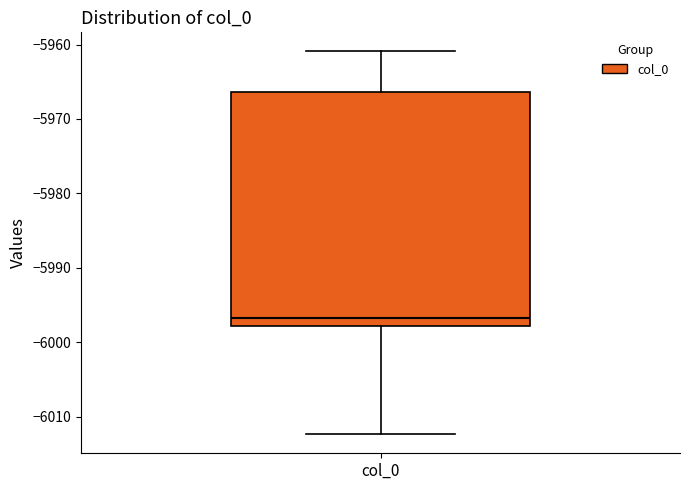

Read this box plot against the y-axis: the position of the median line, the range covered by the box, and the ends of both whiskers. The values are not printed on the chart, so give them approximately, as read against the axis.

median -5997, box -5998 to -5966, whiskers -6012 to -5961